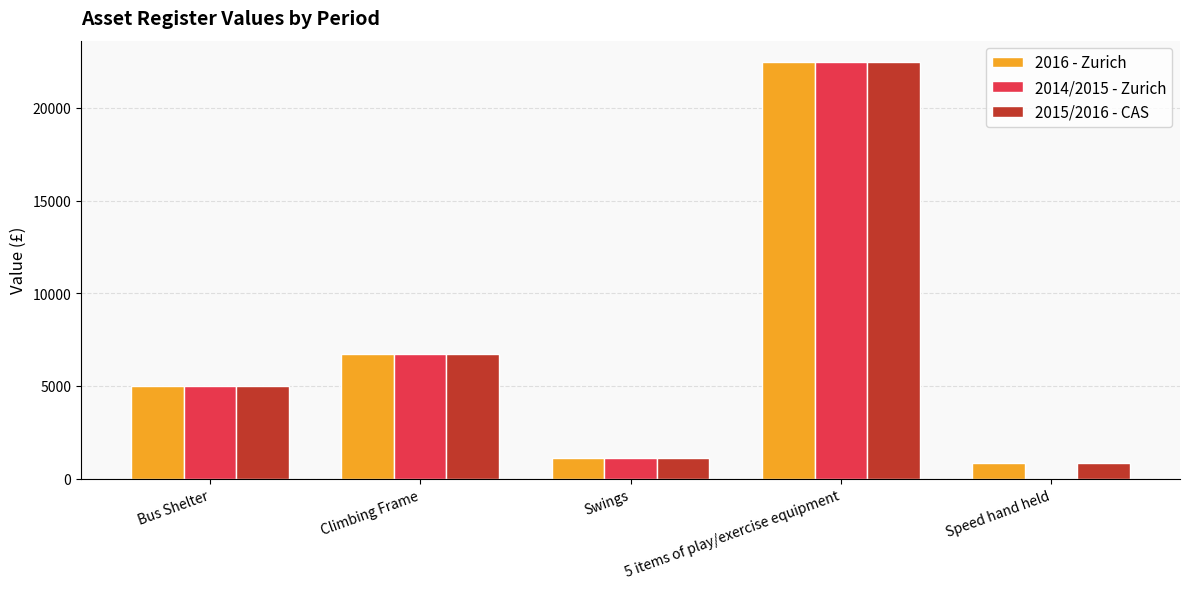

Reading left to right, what are all the values shown in this chart?

2016 - Zurich: 4991	6710	1133	22500	845
2014/2015 - Zurich: 4991	6710	1133	22500	0
2015/2016 - CAS: 4991	6710	1133	22500	845